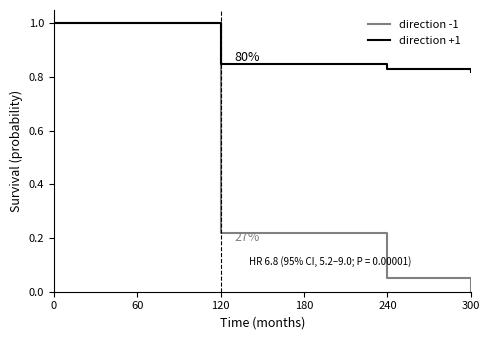

Which series has the largest total across all categories?

direction +1